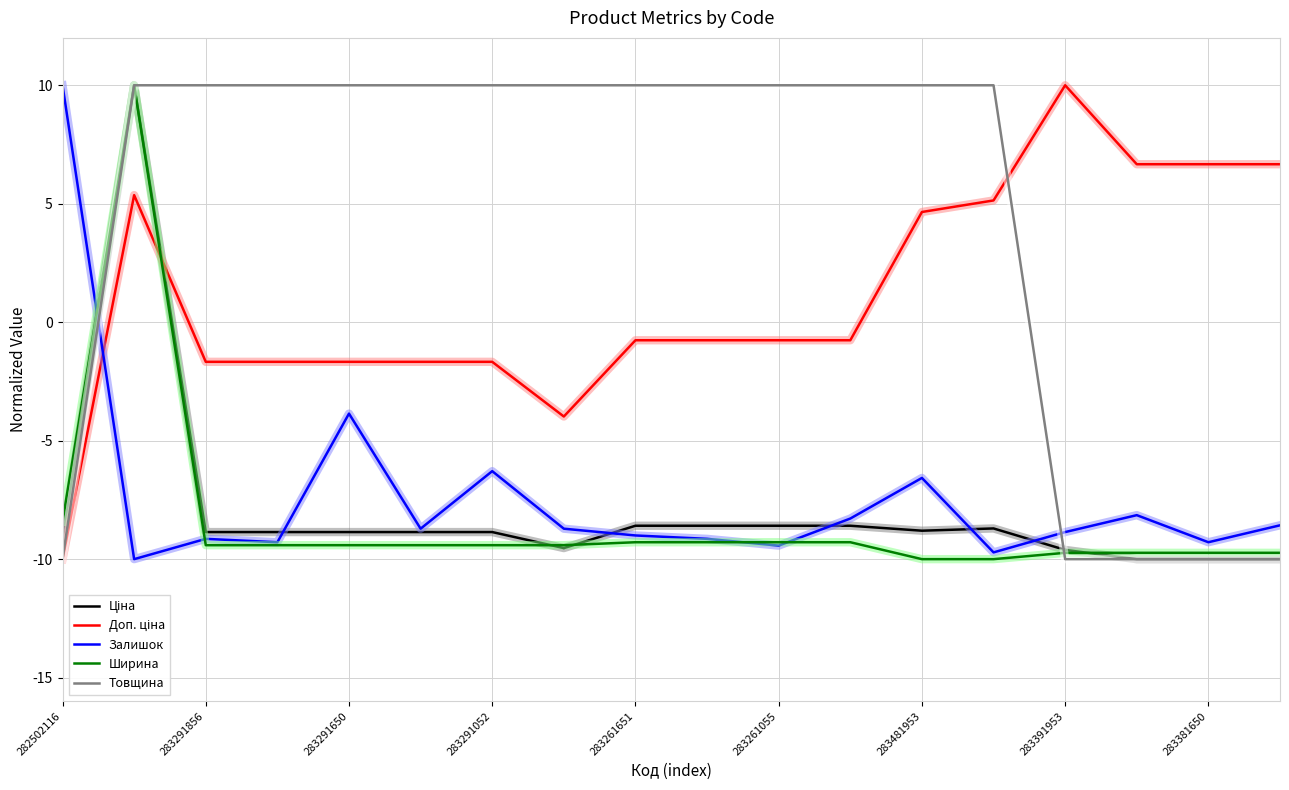

Count the number of categories in the chart.

18